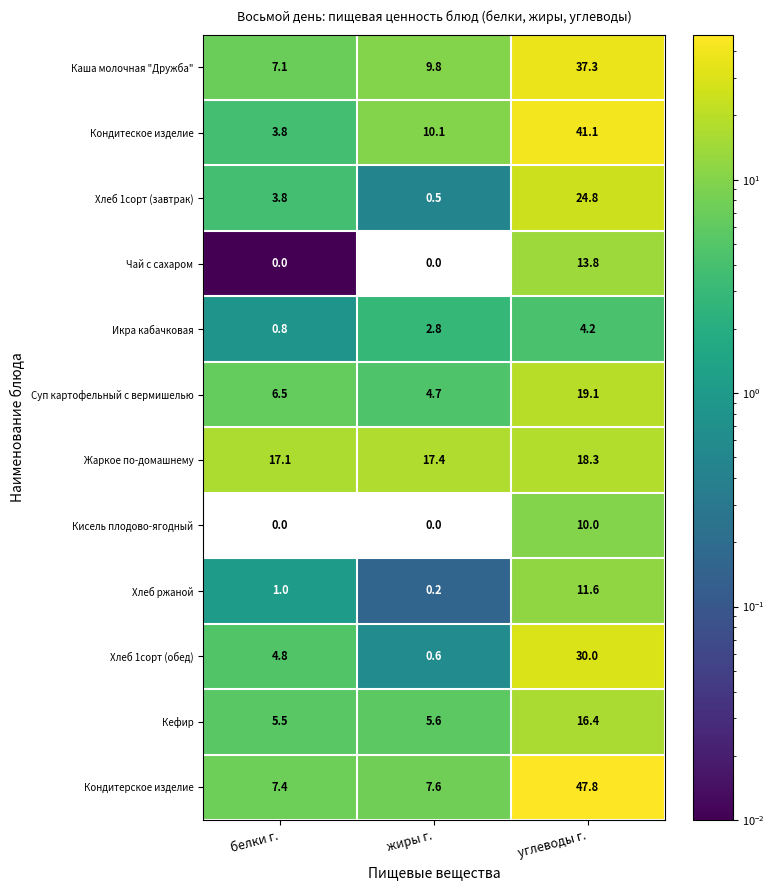

At which category does the chart reach its peak across all series?

углеводы г.